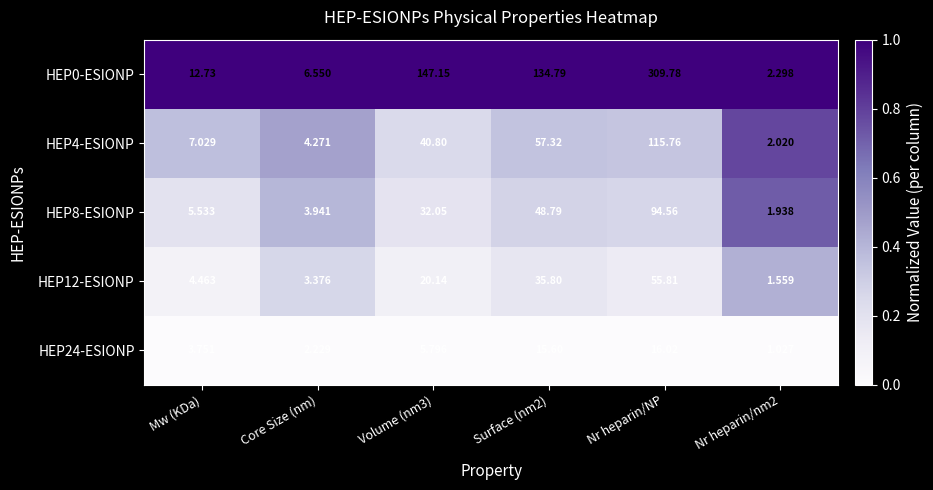

Is the value of HEP8-ESIONP at Core Size (nm) greater than the value of HEP4-ESIONP at Volume (nm3)?

No